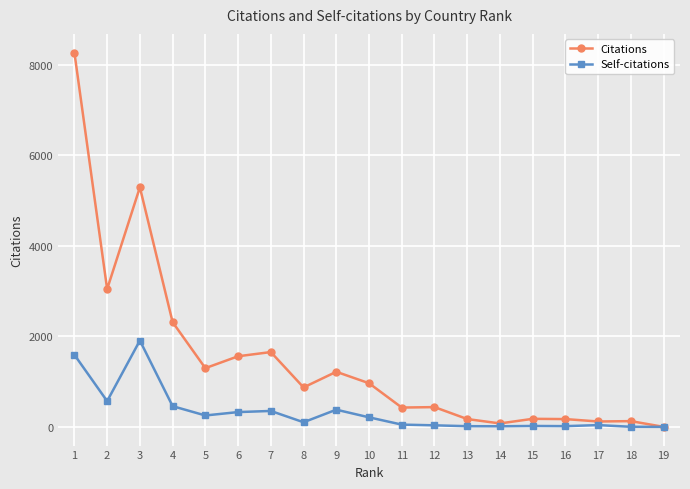

Is it true that Self-citations equals 1909 at 3?

True